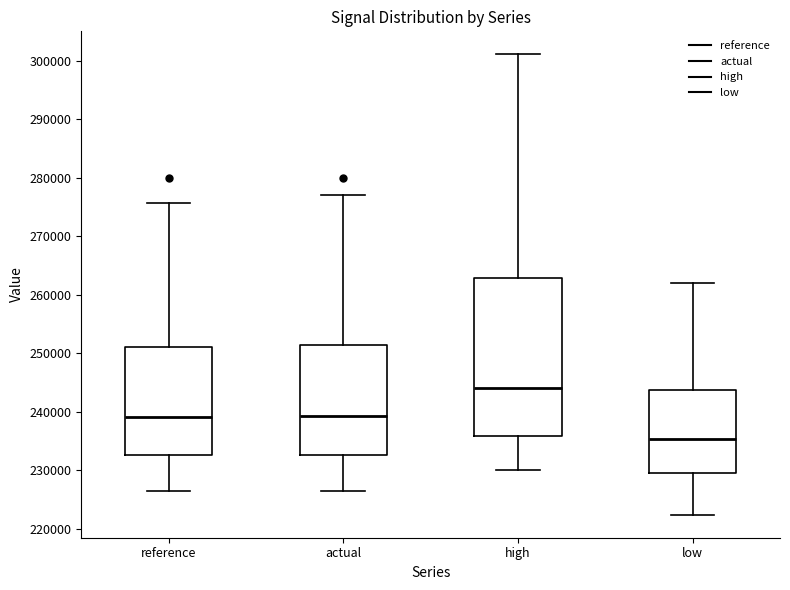

Where is the lower edge of the box for low on the y-axis? The values are not printed on the chart, so give them approximately, as read against the axis.

230000